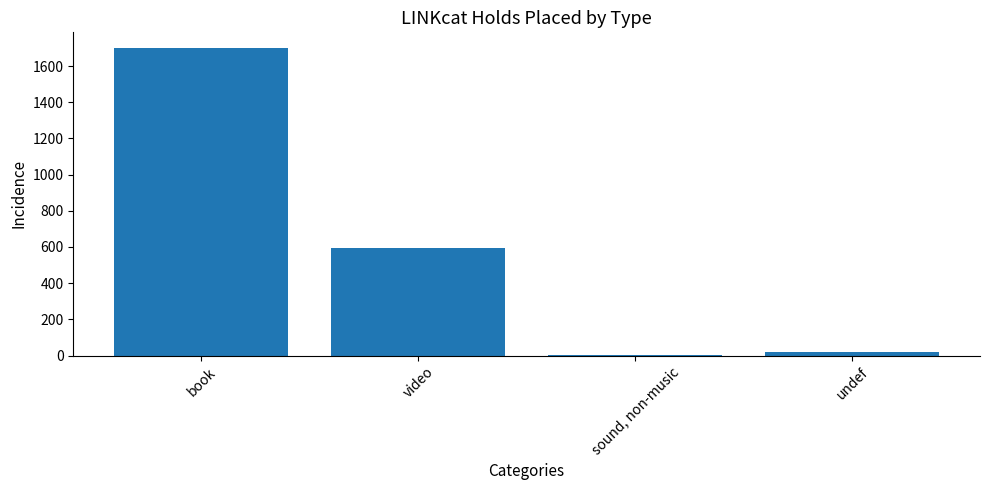

What is the approximate value at book, to the nearest 10?

1700